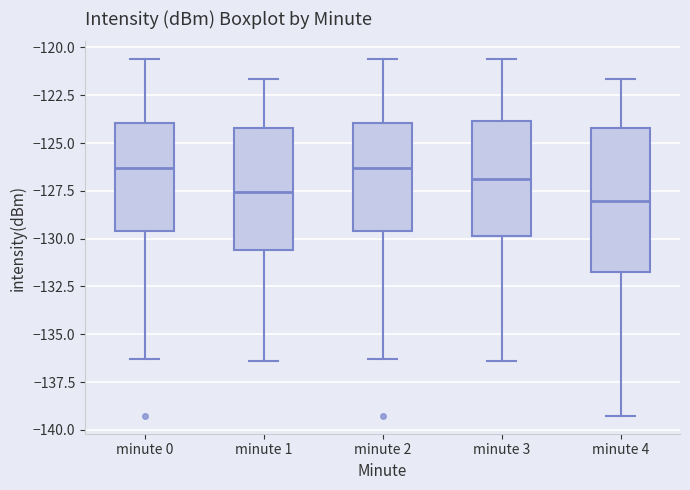

Where does the median line of the box for minute 0 sit on the y-axis? The values are not printed on the chart, so give them approximately, as read against the axis.

-126.5